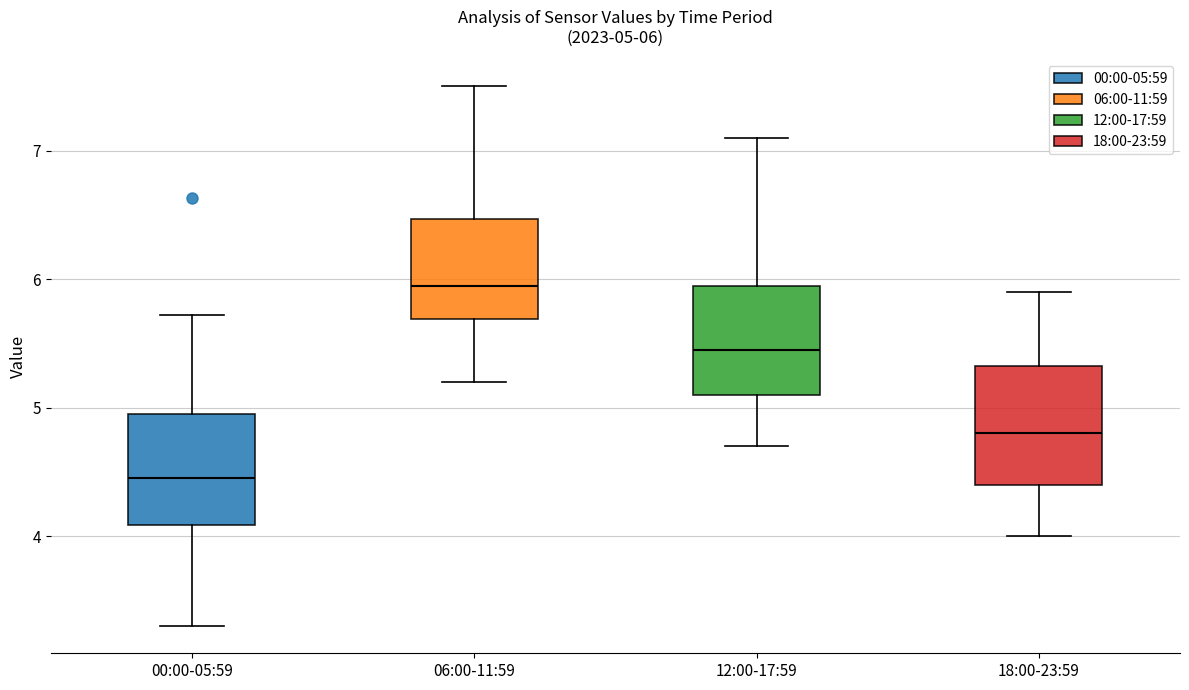

Which box's median line is the highest?

06:00-11:59